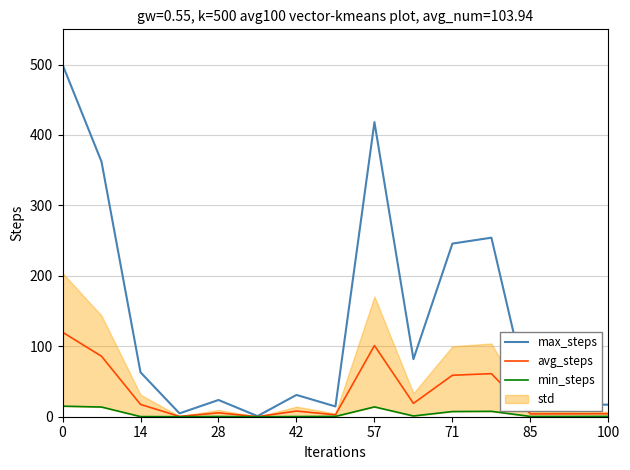

Is this an area chart (filled region under the line)?

No